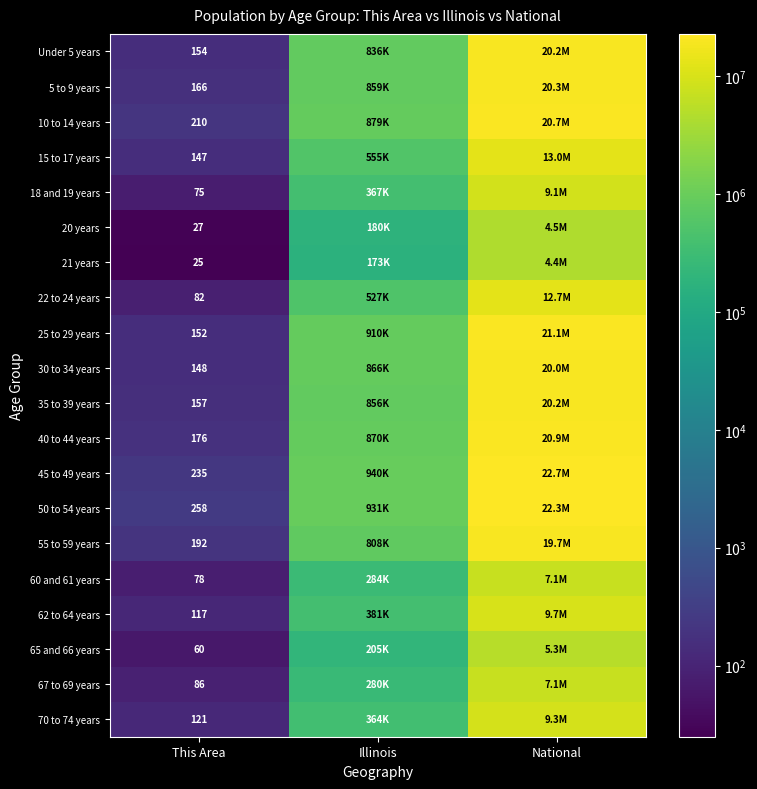

At This Area, list the series in order from largest to smallest.

50 to 54 years, 45 to 49 years, 10 to 14 years, 55 to 59 years, 40 to 44 years, 5 to 9 years, 35 to 39 years, Under 5 years, 25 to 29 years, 30 to 34 years, 15 to 17 years, 70 to 74 years, 62 to 64 years, 67 to 69 years, 22 to 24 years, 60 and 61 years, 18 and 19 years, 65 and 66 years, 20 years, 21 years